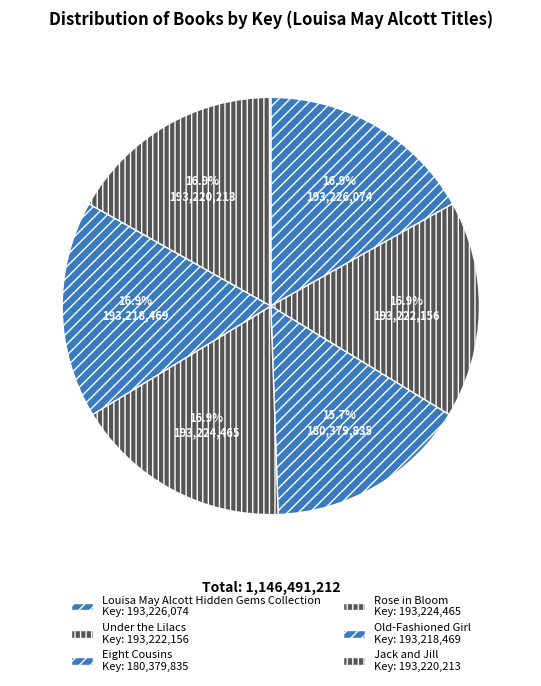

What percentage is NOT represented by Old-Fashioned Girl?

83.1%